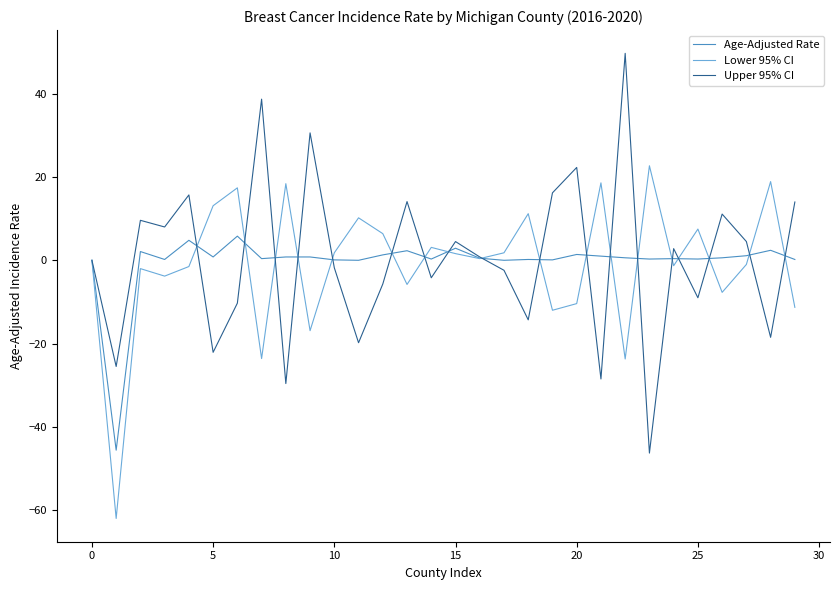

Rank the series by their maximum value, from lowest to highest.

Age-Adjusted Rate, Lower 95% CI, Upper 95% CI